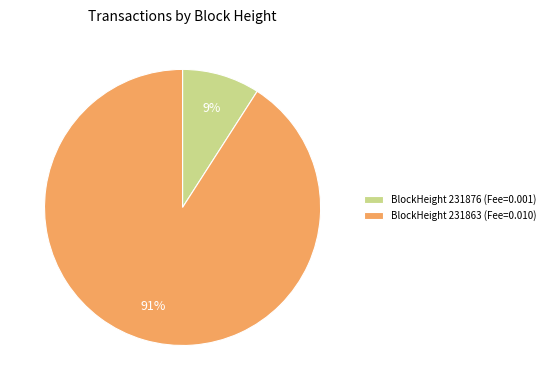

How many slices are in this pie chart?

2